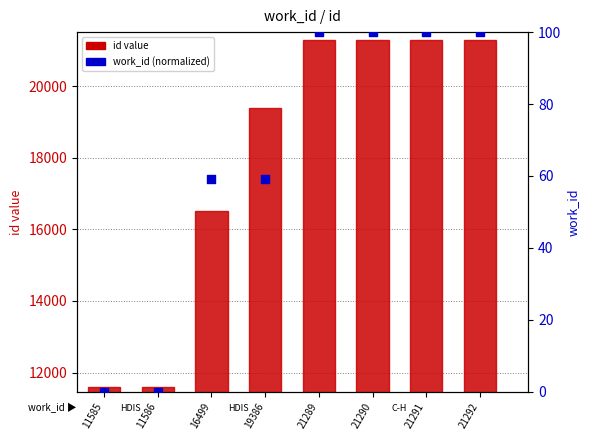

Which series contains the lowest Y value?

work_id (normalized)